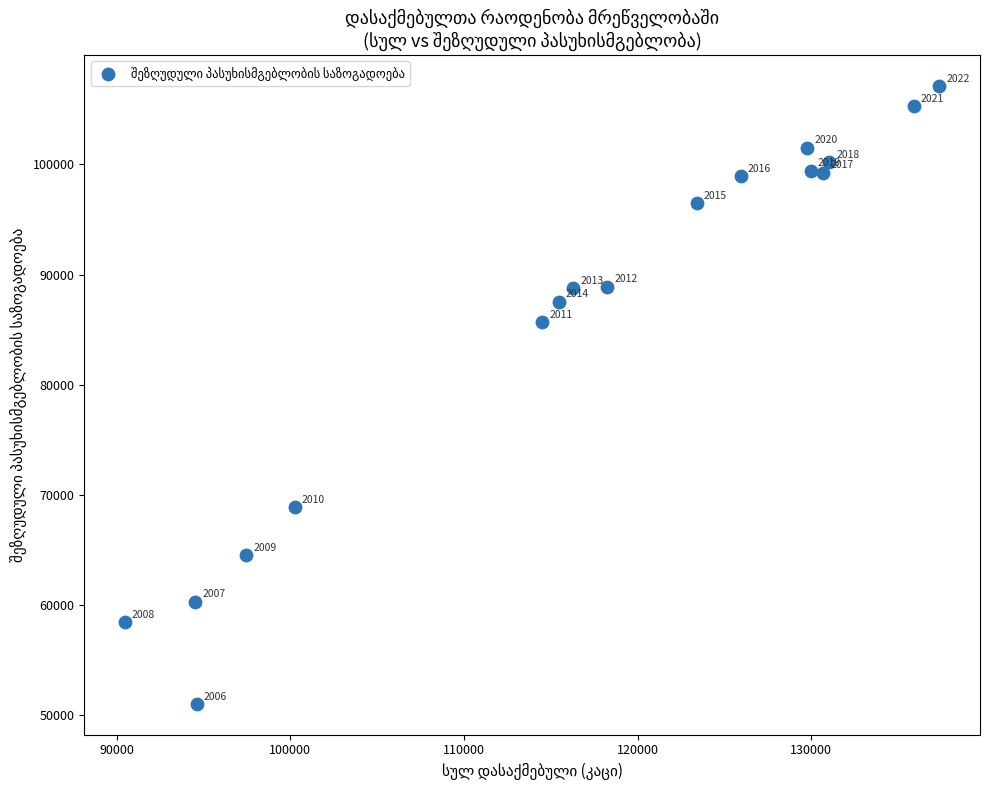

What Y value in the scatter plot is closest to 79093?

85674